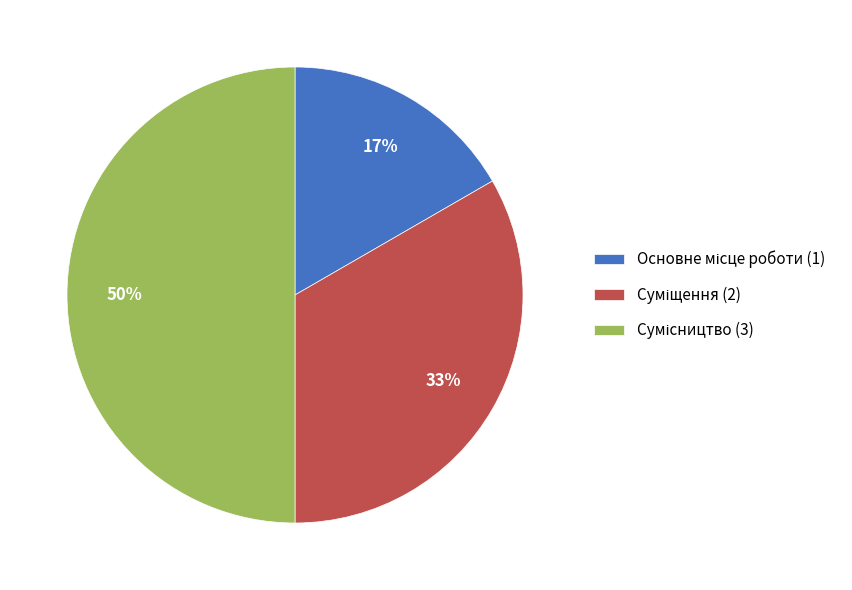

How many segments does this pie chart have?

3